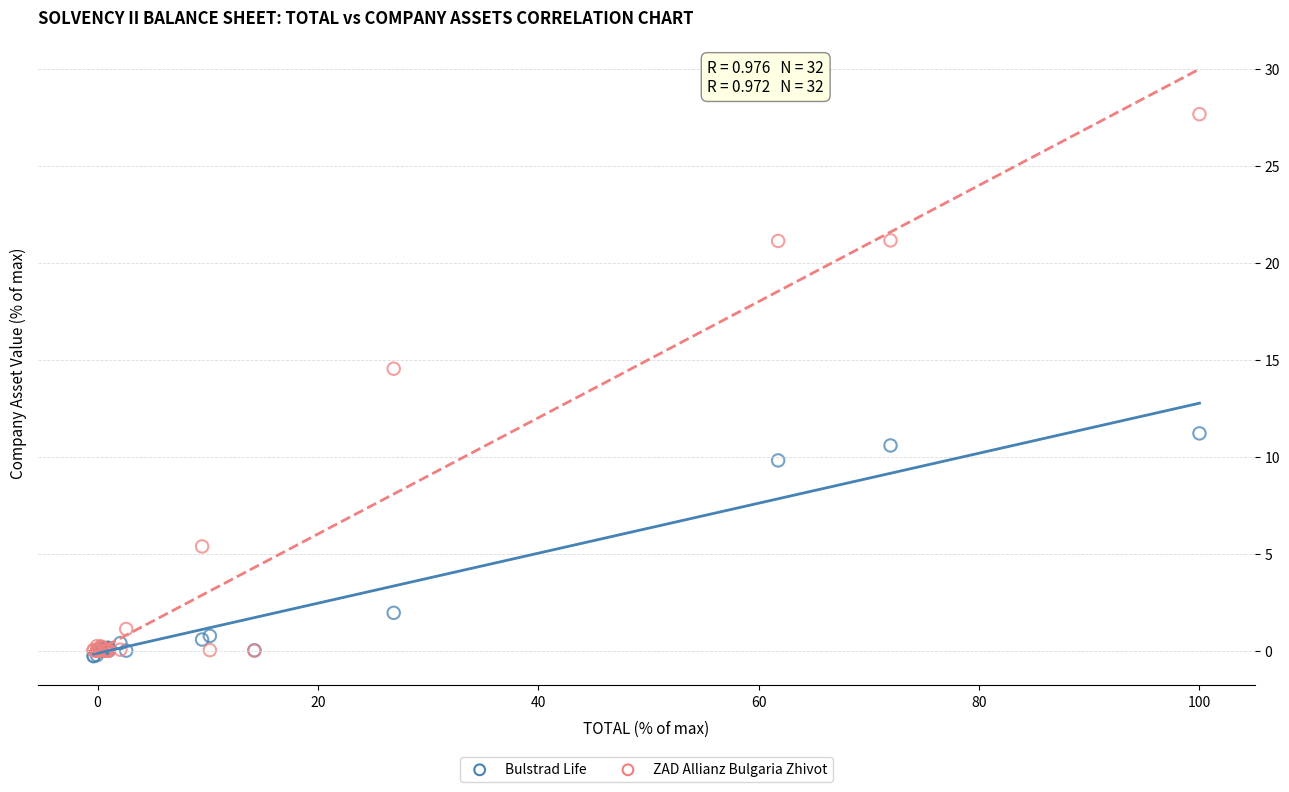

In the Bulstrad Life series, what Y value is closest to 5?

1.9